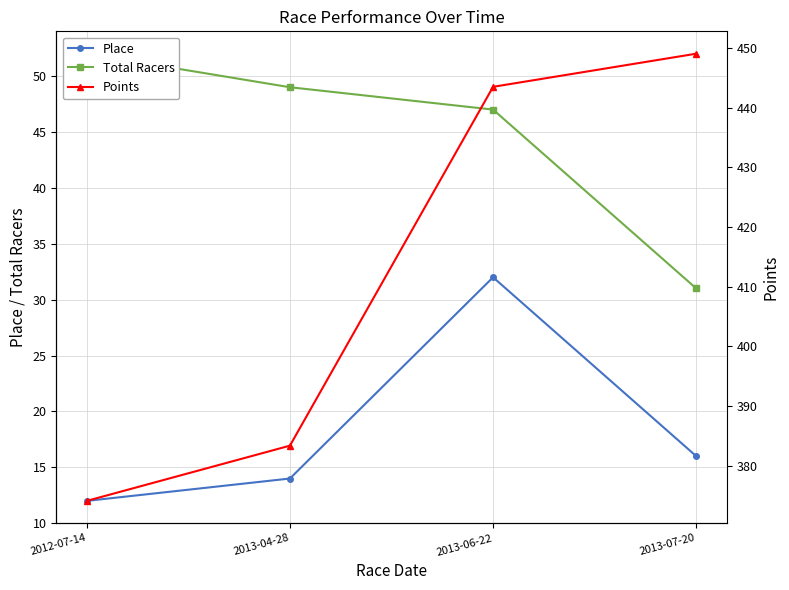

True or false: Points has more than 1 points higher than both neighbors.

False